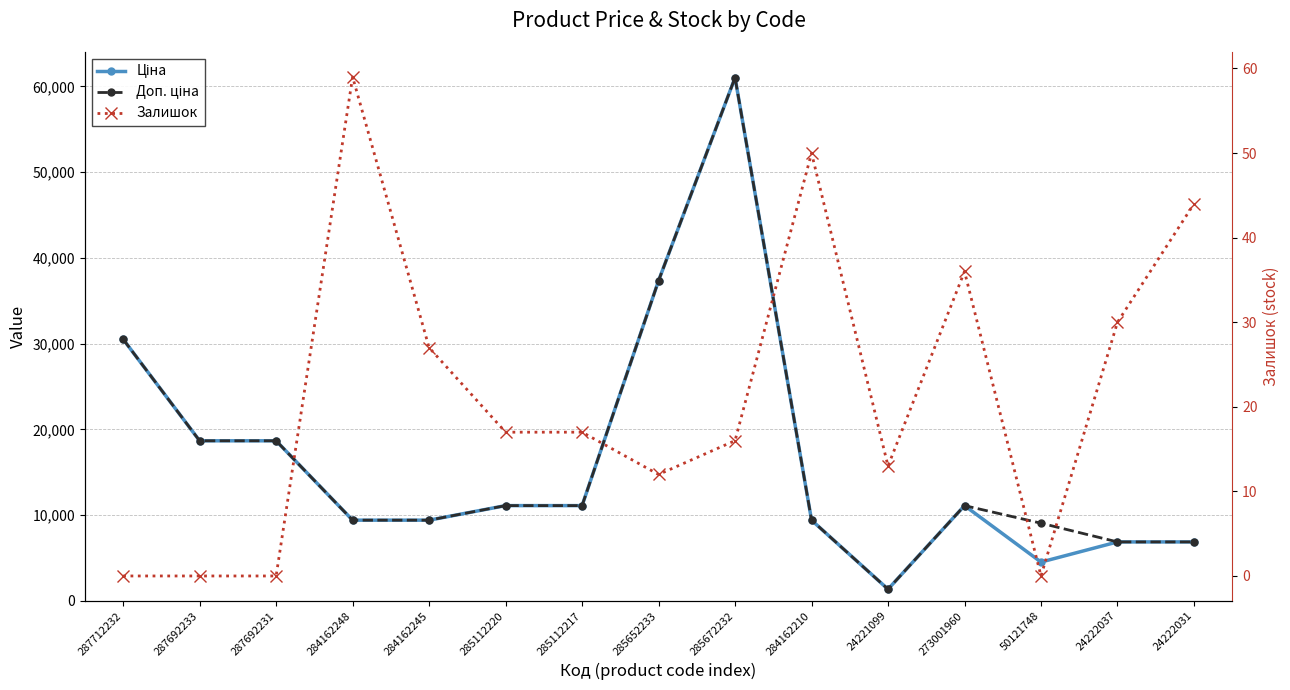

Which series has the largest total across all categories?

Доп. ціна